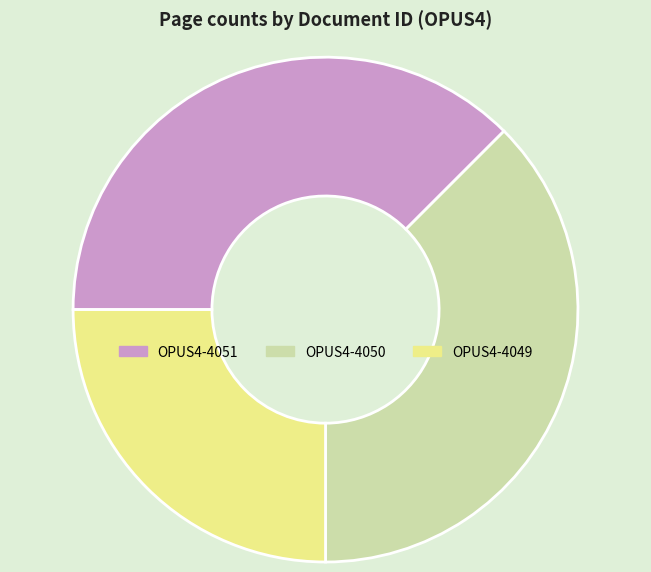

Combined, do OPUS4-4051 and OPUS4-4050 account for over 50%?

Yes